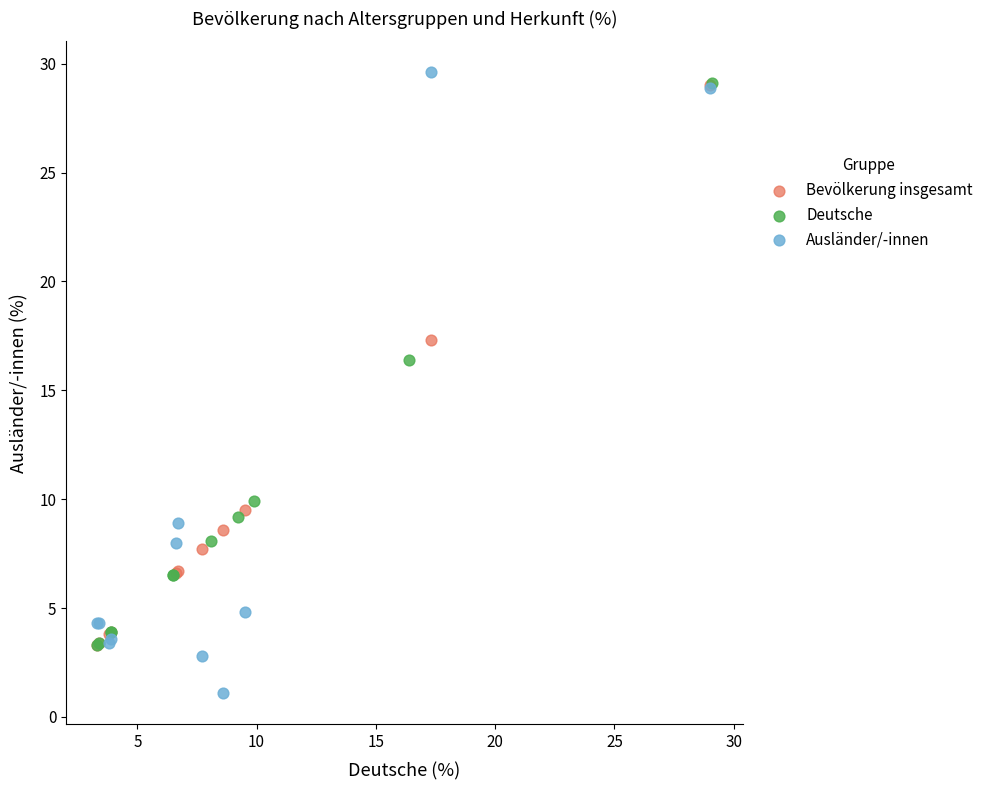

What are all the series names shown in the legend?

Bevölkerung insgesamt, Deutsche, Ausländer/-innen